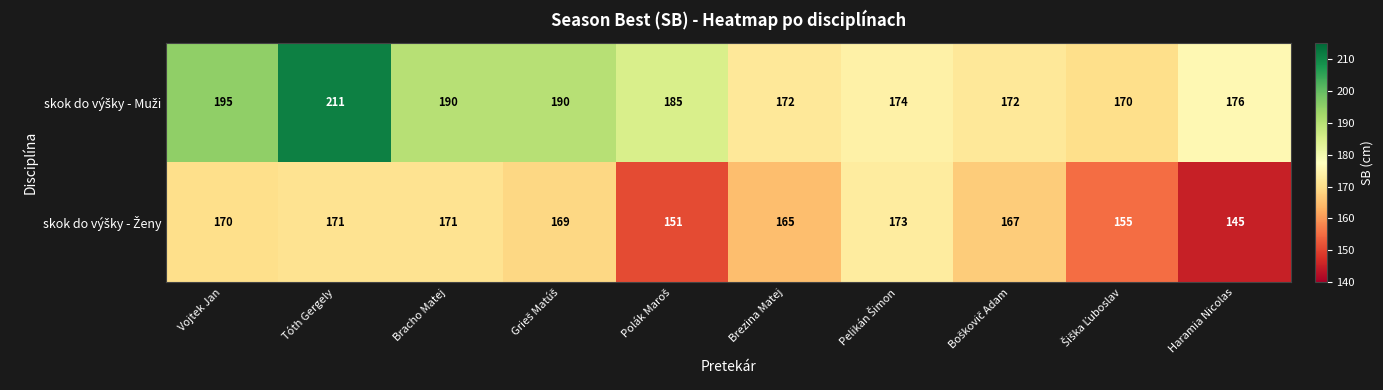

At how many categories does at least one series exceed 177?

5